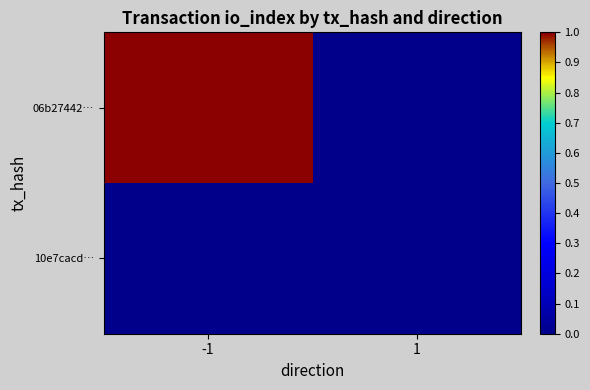

Reading right to left, extract all data points from this chart.

06b27442…: 1=0	-1=1
10e7cacd…: 1=0	-1=0